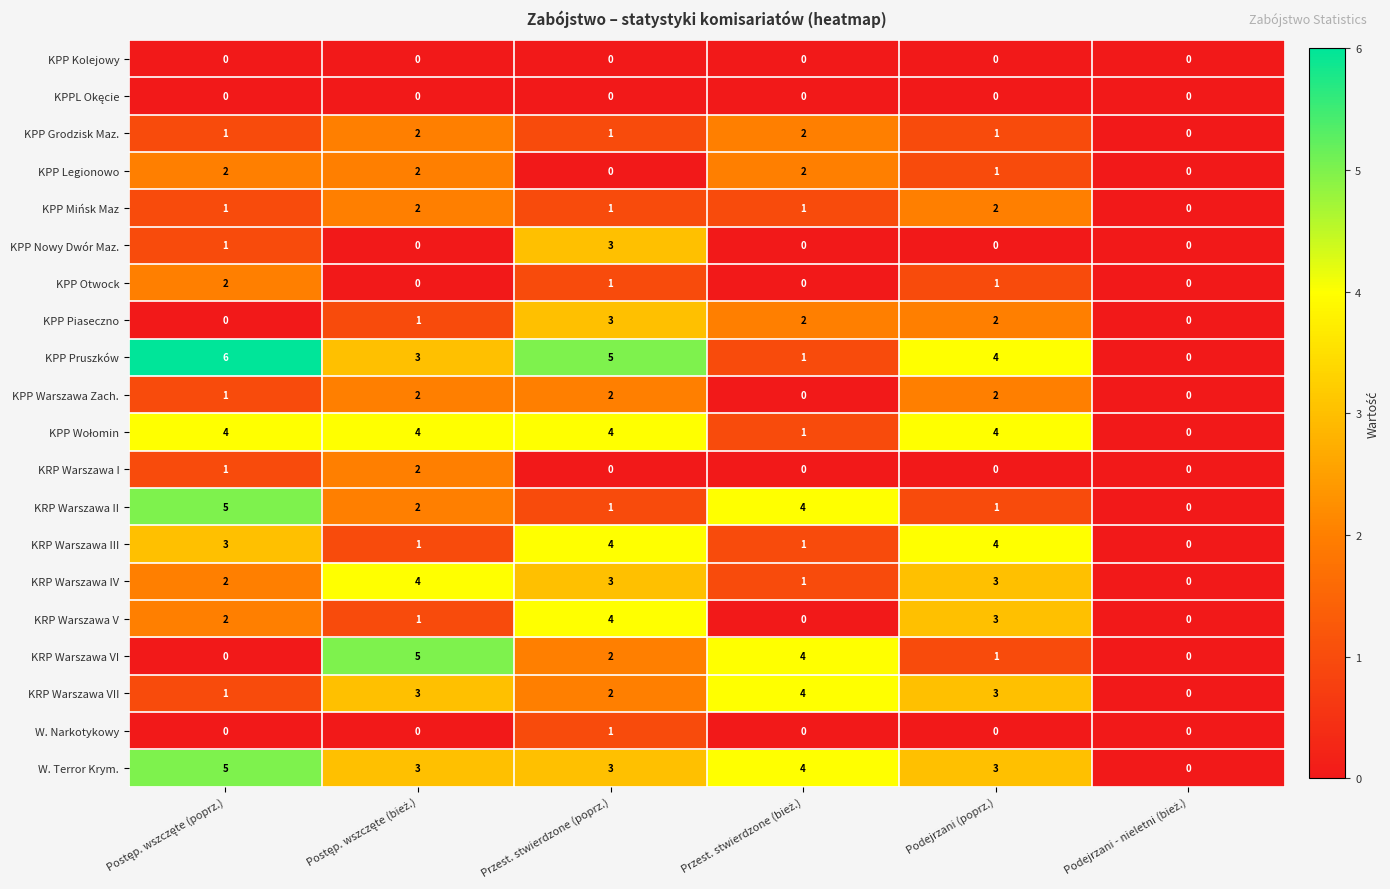

Read the KRP Warszawa V value at Podejrzani (poprz.).

3